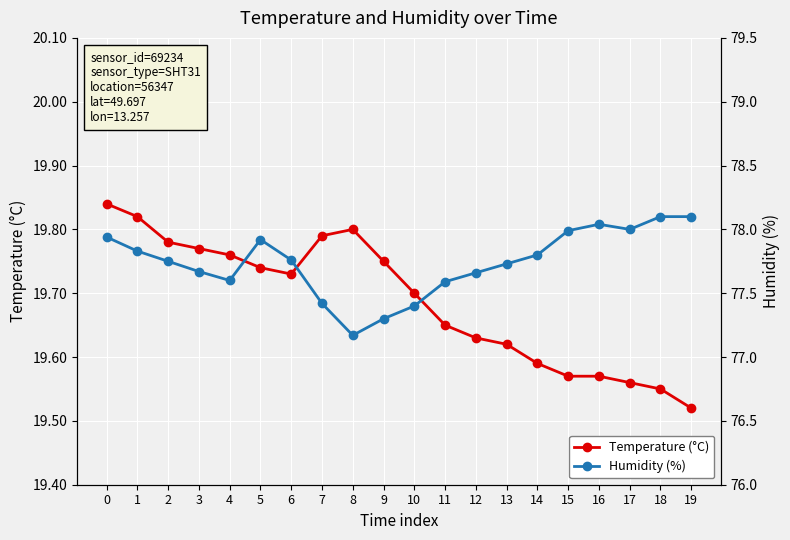

Is it true that Temperature (°C) equals 34.4 at 6?

False